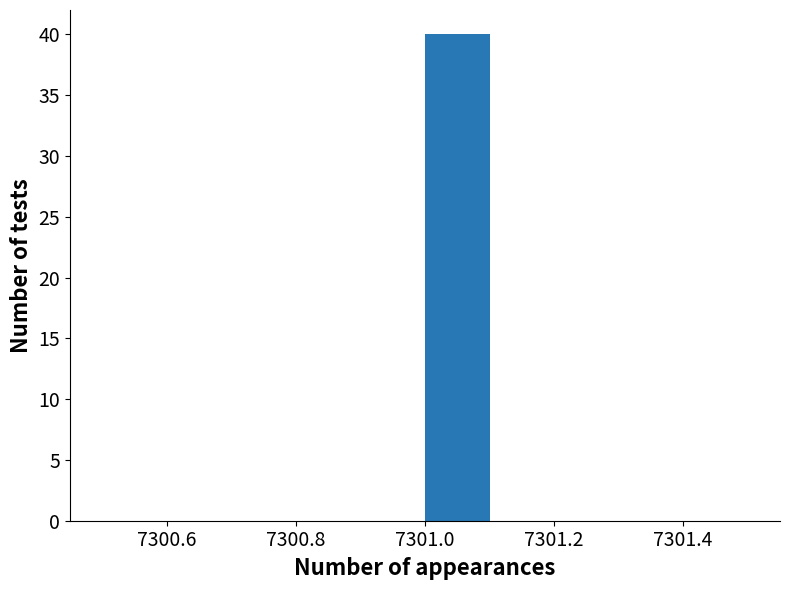

Over which range of the x-axis is the bar tallest?

7301.0 to 7301.1